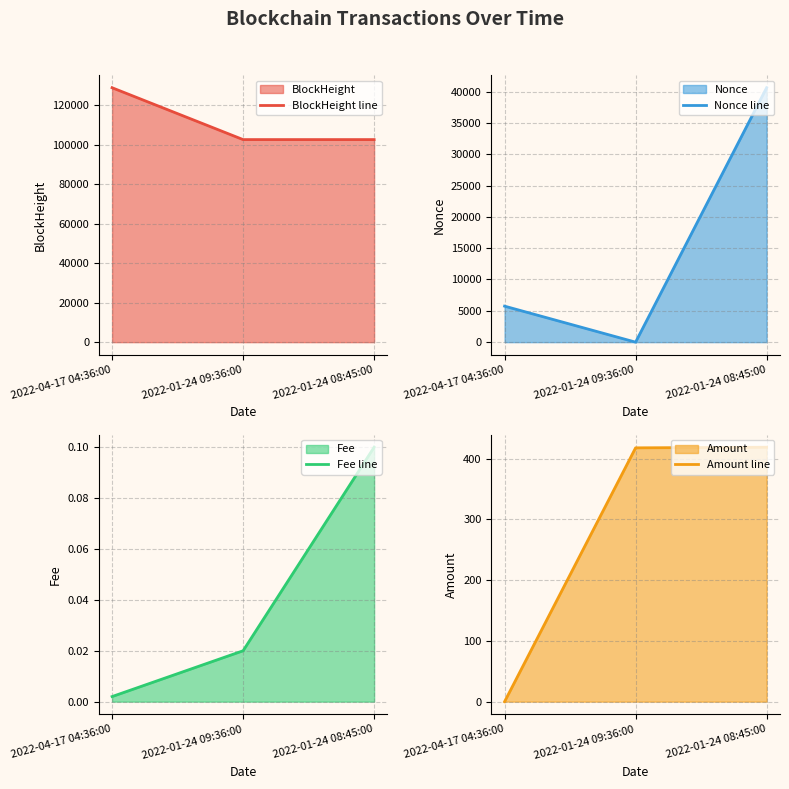

At which category does the chart reach its minimum across all series?

2022-01-24 09:36:00